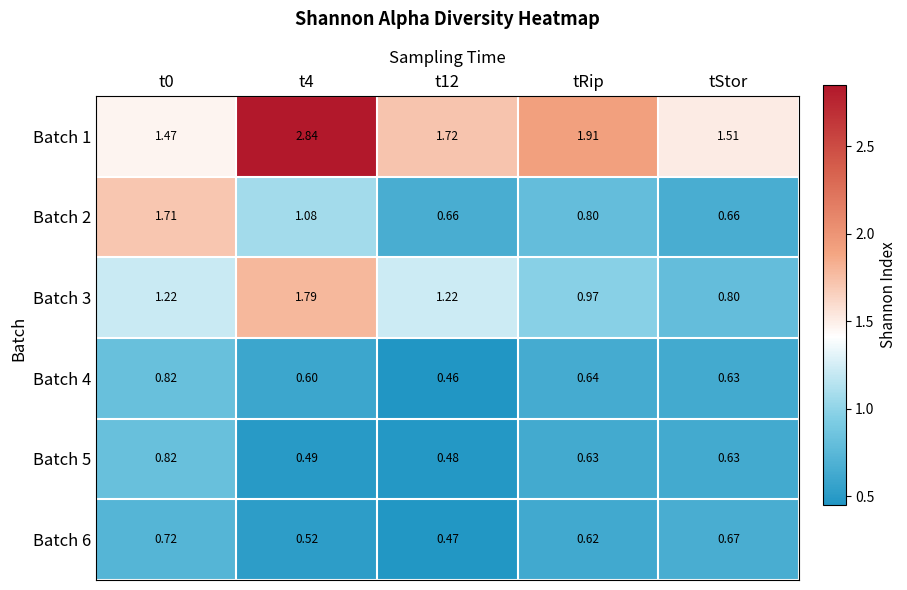

How many categories are shown in the chart?

5